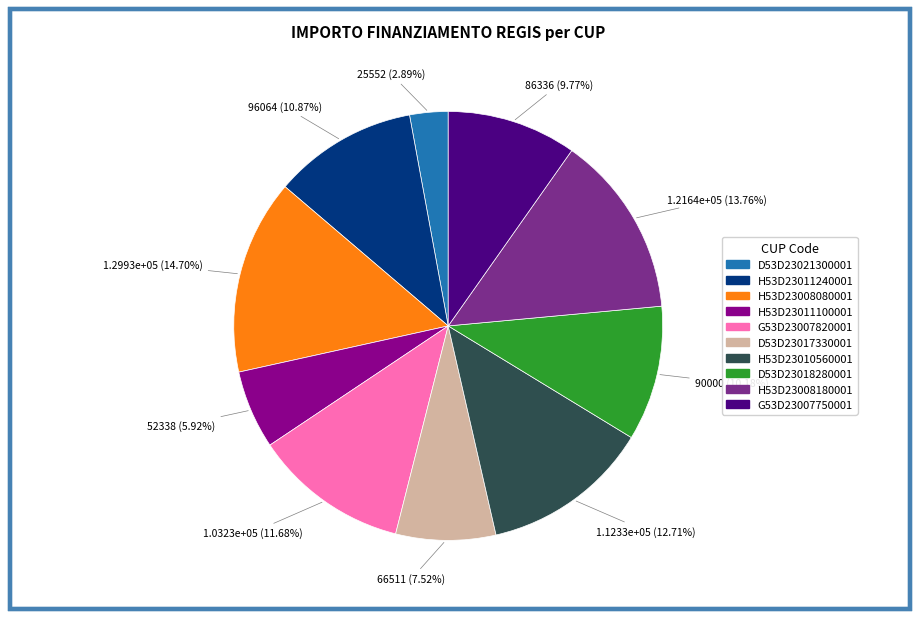

Is there any slice that represents more than half of the pie?

No